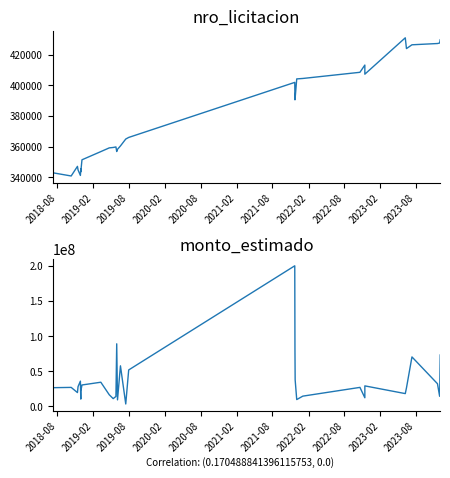

Is this an area chart (filled region under the line)?

No